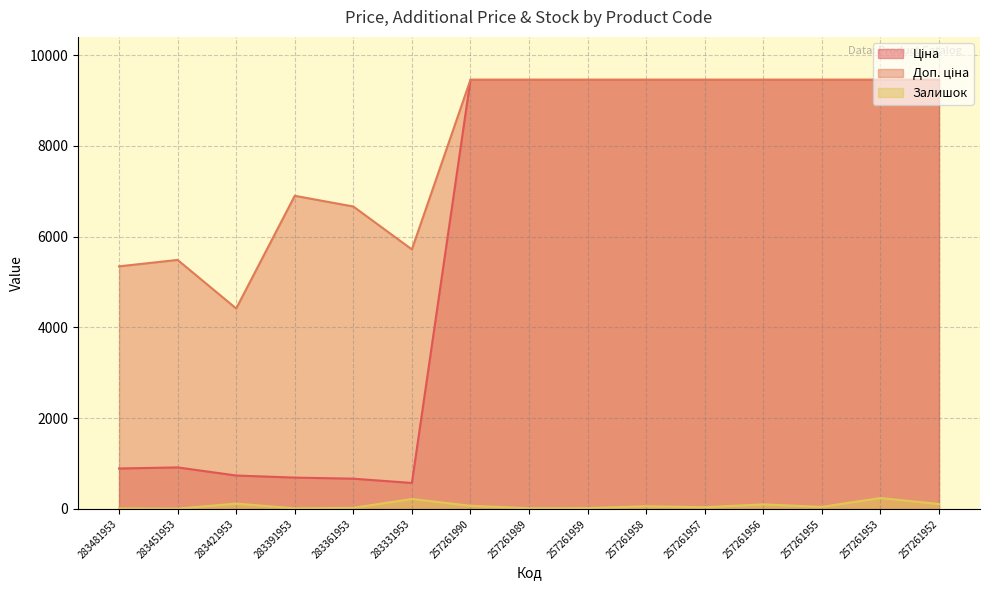

Where does the Доп. ціна series first go above 9458?

257261990